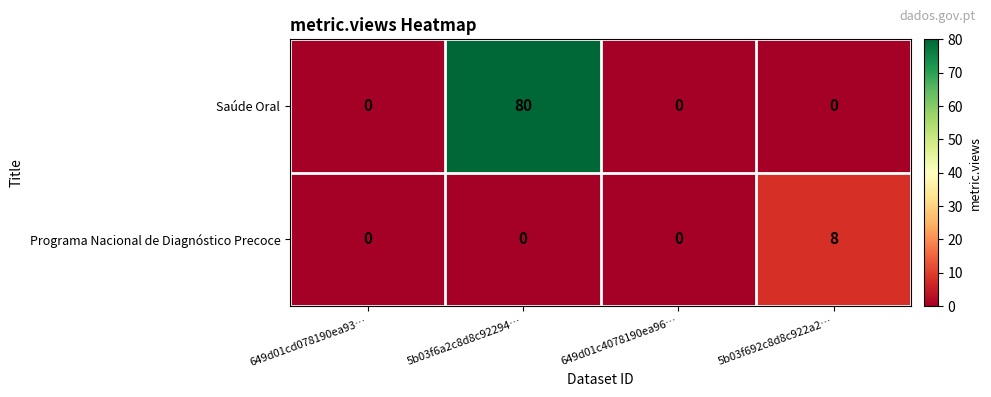

Which series has the widest spread of values?

Saúde Oral